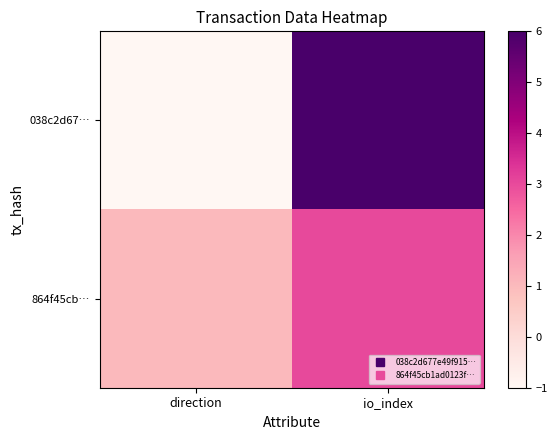

Which series has the widest spread of values?

038c2d67…